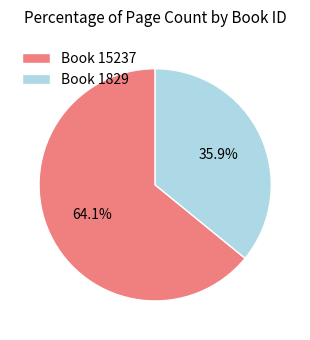

Is there any slice that represents more than half of the pie?

Yes